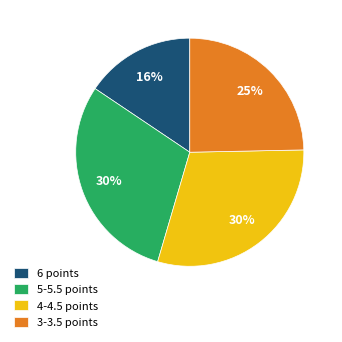

To the nearest percent, what portion does 6 points represent?

16%